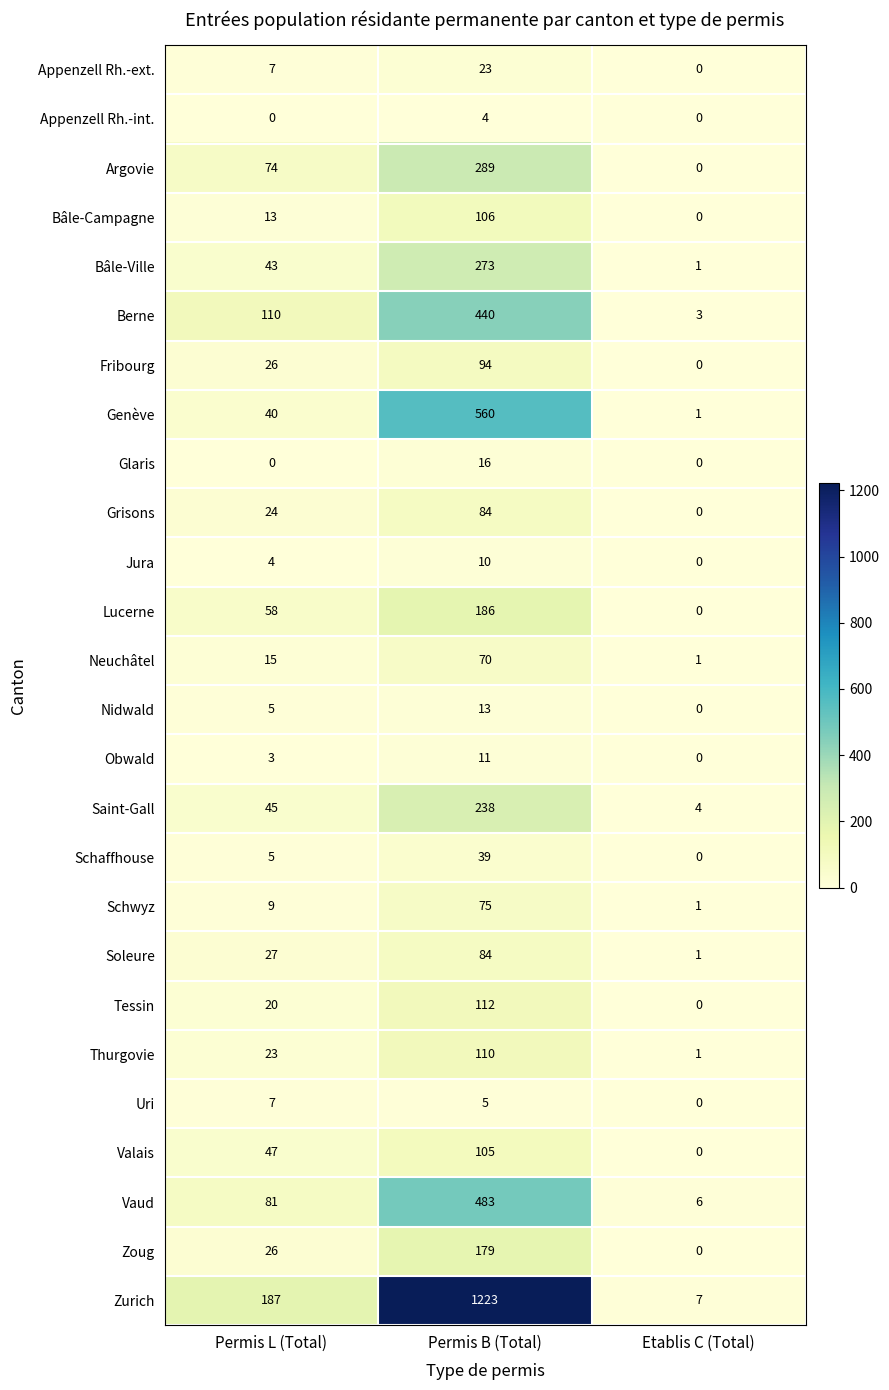

At which label is Fribourg closest to 47?

Permis L (Total)